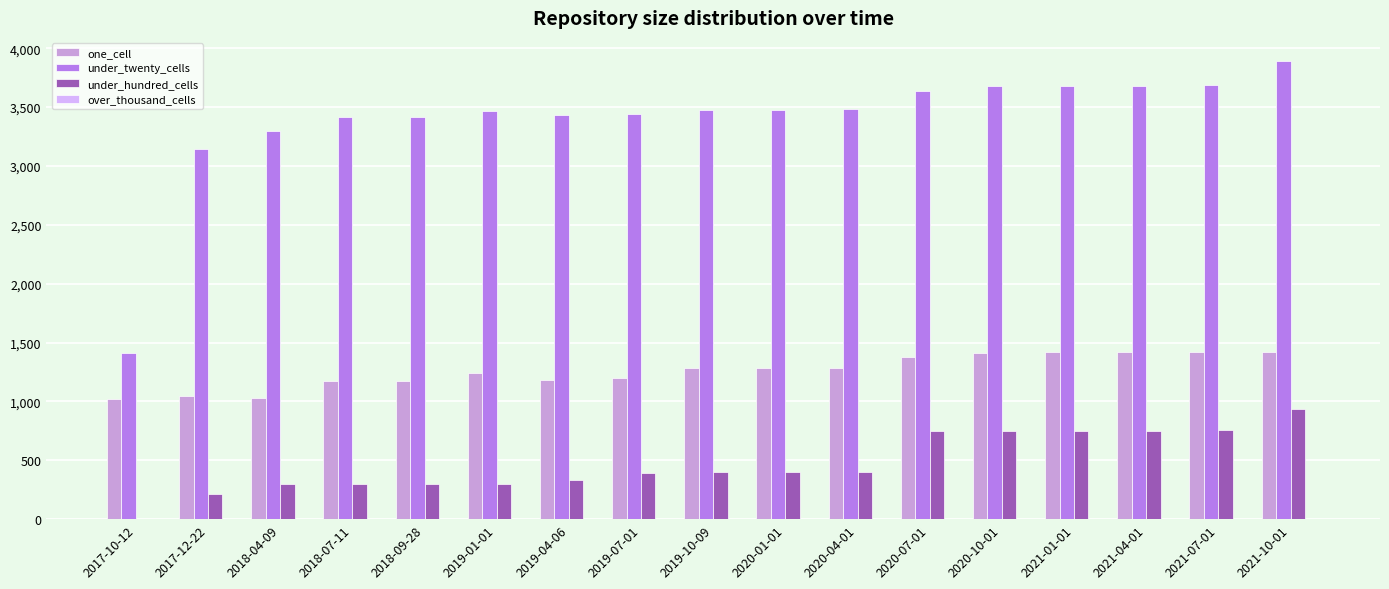

How many categories are shown in the chart?

17